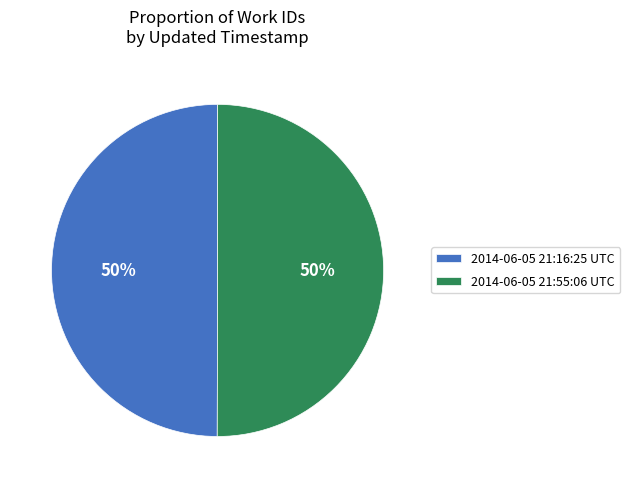

Is the sum of 2014-06-05 21:16:25 UTC and 2014-06-05 21:55:06 UTC greater than half?

Yes